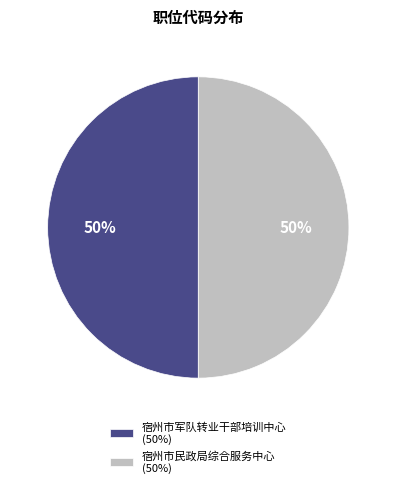

What is the ratio of the value at 宿州市民政局综合服务中心 (50%) to the value at 宿州市军队转业干部培训中心 (50%)?

1.0